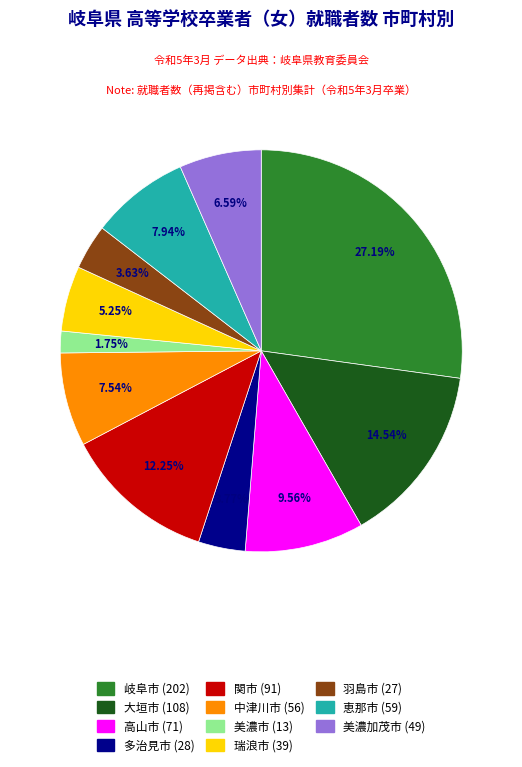

What is the total percentage of 美濃加茂市 and 大垣市?

21.1%